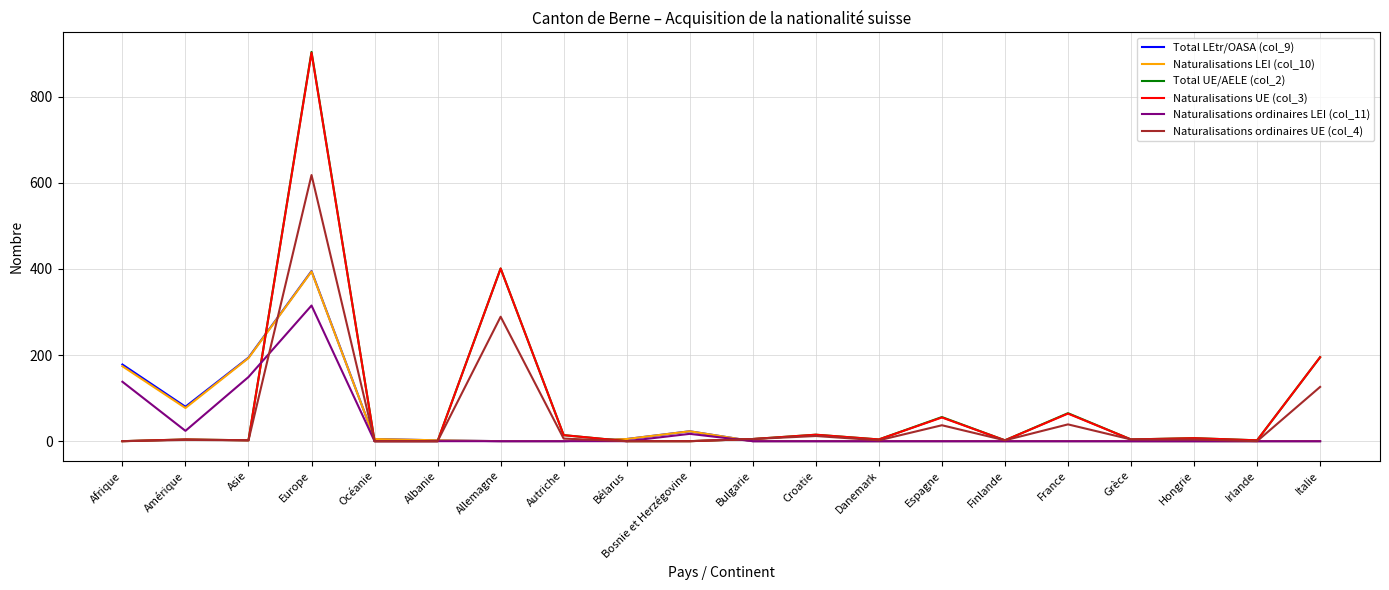

True or false: Naturalisations LEI (col_10) has a value of 136 at Amérique.

False